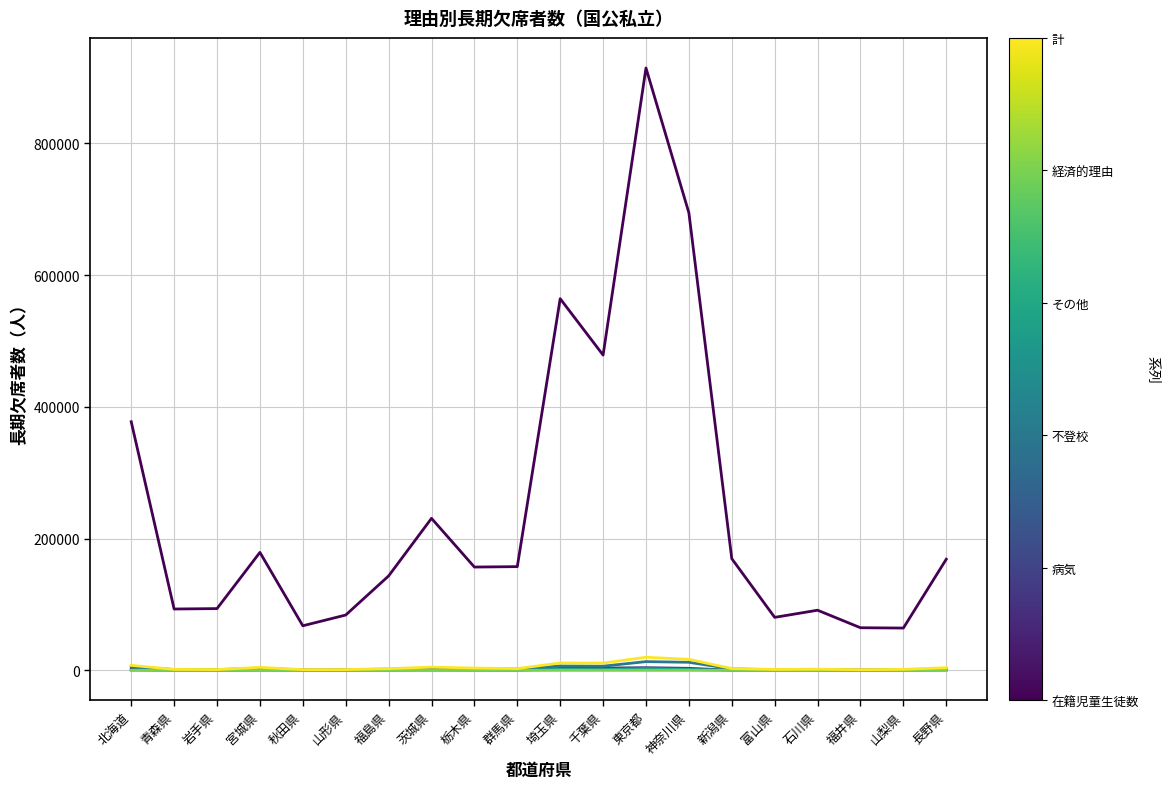

At which category is the sum across all series the highest?

東京都